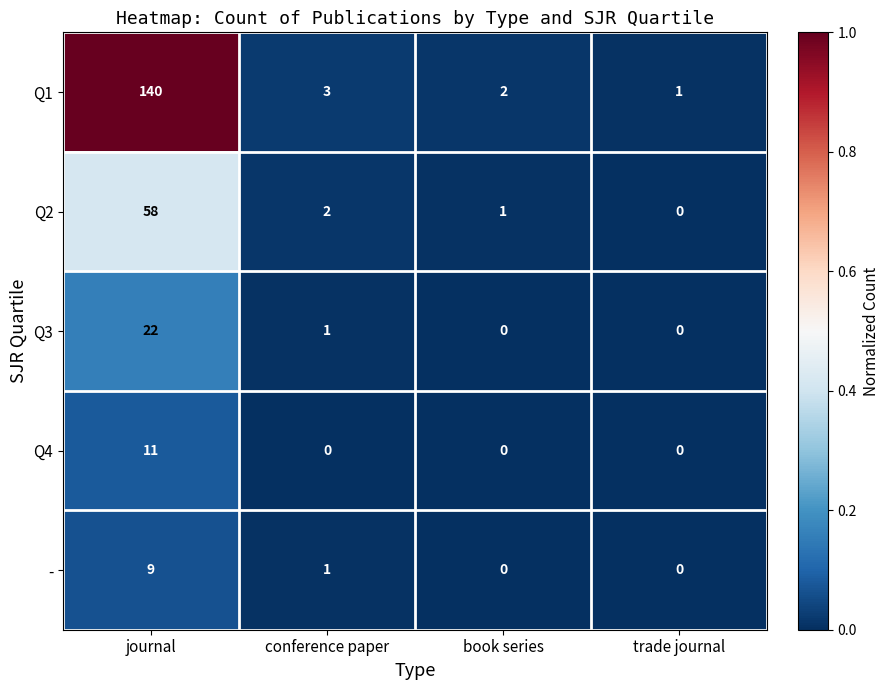

Is it true that Q3 equals 8 at journal?

False